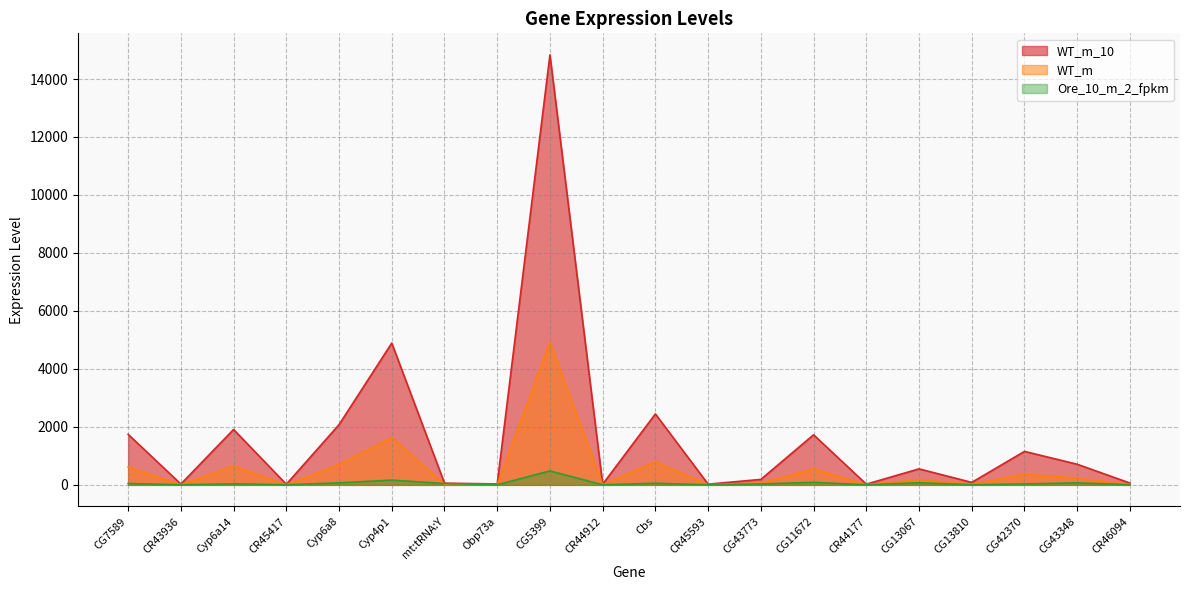

How many series are shown in this chart?

3